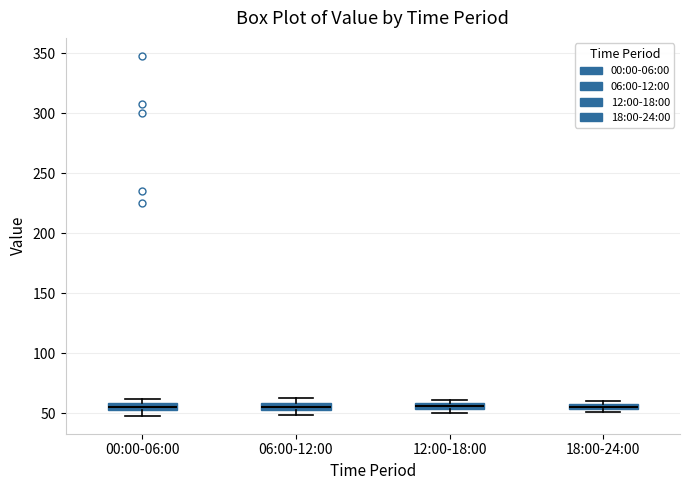

Where is the lower edge of the box for 18:00-24:00 on the y-axis? The values are not printed on the chart, so give them approximately, as read against the axis.

55